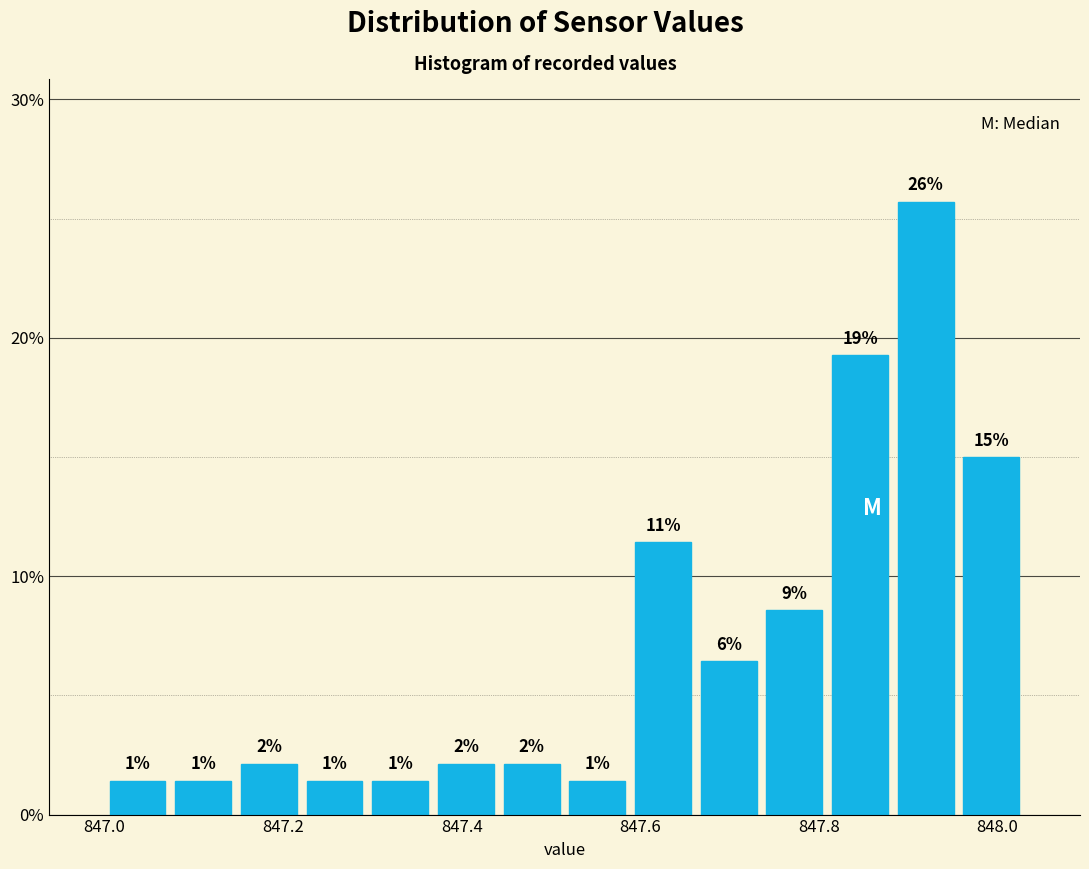

Around what value on the x-axis is the tallest bar? Give the approximate position of its centre, as read against the axis.

847.92